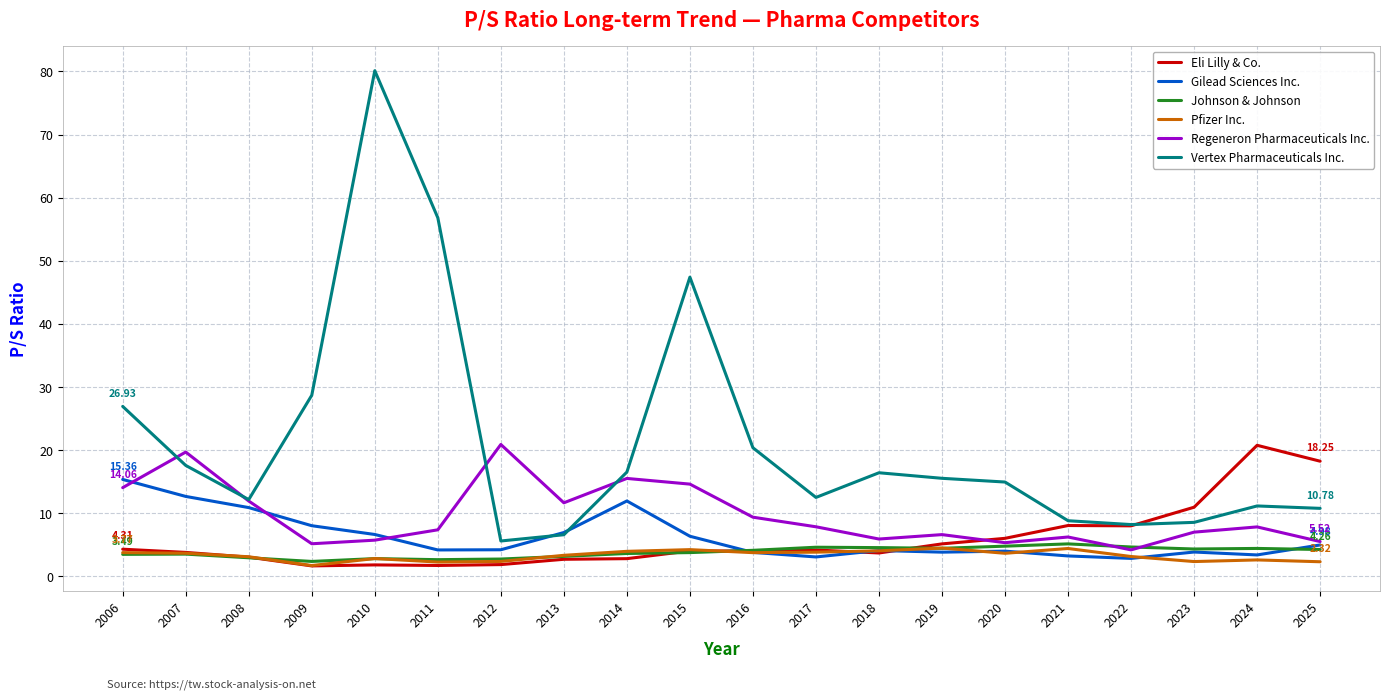

At which category is the sum across all series the highest?

2010